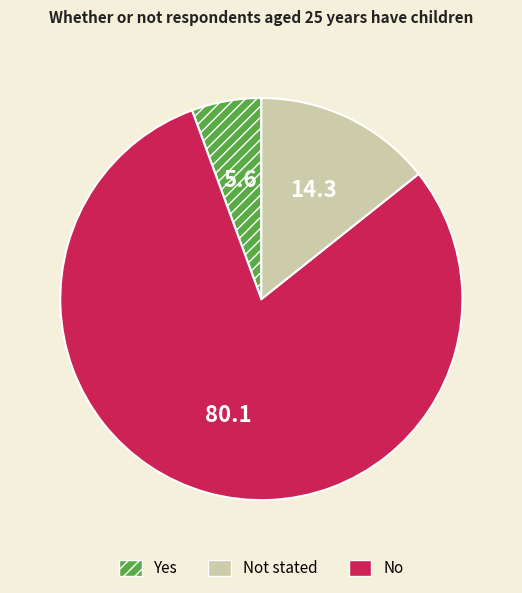

Does any single category account for the majority?

Yes